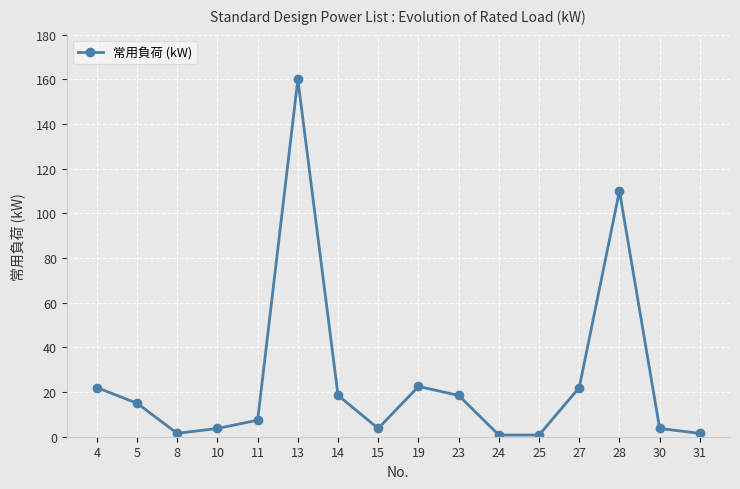

How many data points does each series have?

16